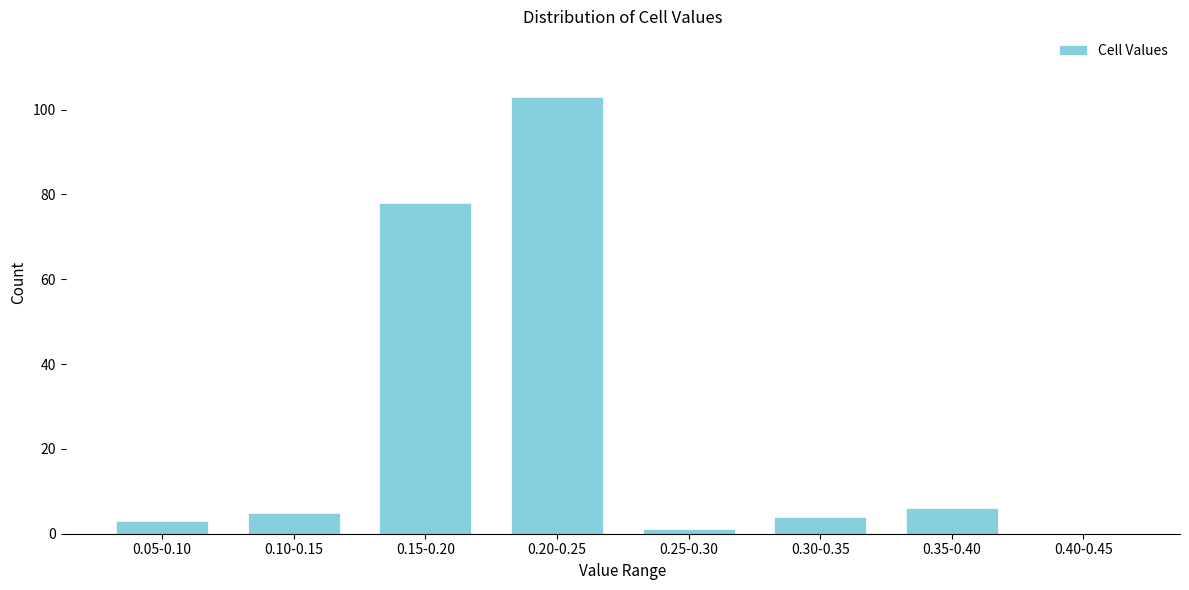

Reading left to right, list all the values displayed in this chart.

0.05-0.10=3	0.10-0.15=5	0.15-0.20=78	0.20-0.25=103	0.25-0.30=1	0.30-0.35=4	0.35-0.40=6	0.40-0.45=0